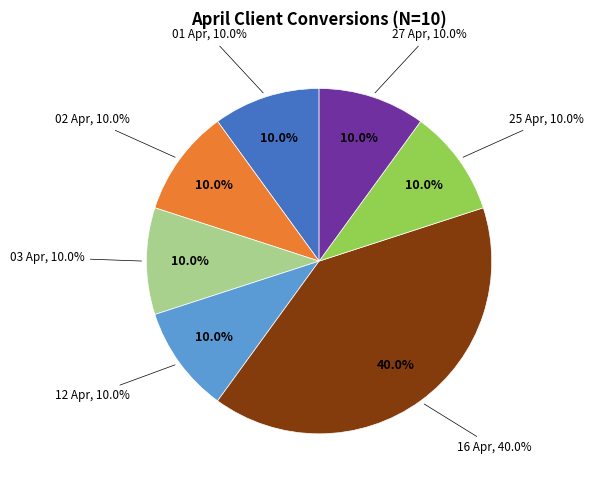

Is there any slice that represents more than half of the pie?

No